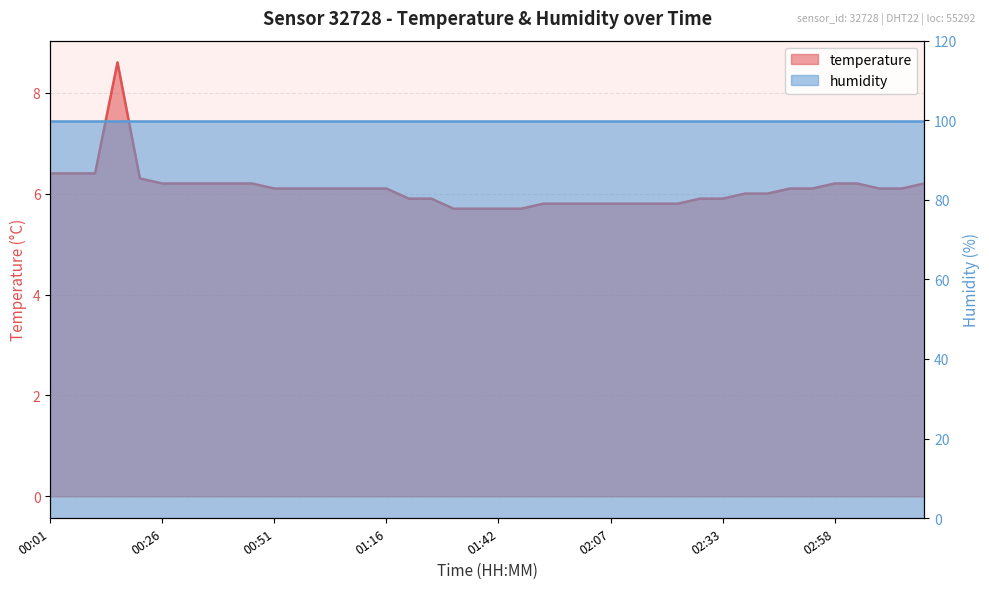

Reading right to left, list all the values displayed in this chart.

6.2	6.1	6.1	6.2	6.2	6.1	6.1	6.0	6.0	5.9	5.9	5.8	5.8	5.8	5.8	5.8	5.8	5.8	5.7	5.7	5.7	5.7	5.9	5.9	6.1	6.1	6.1	6.1	6.1	6.1	6.2	6.2	6.2	6.2	6.2	6.3	8.6	6.4	6.4	6.4